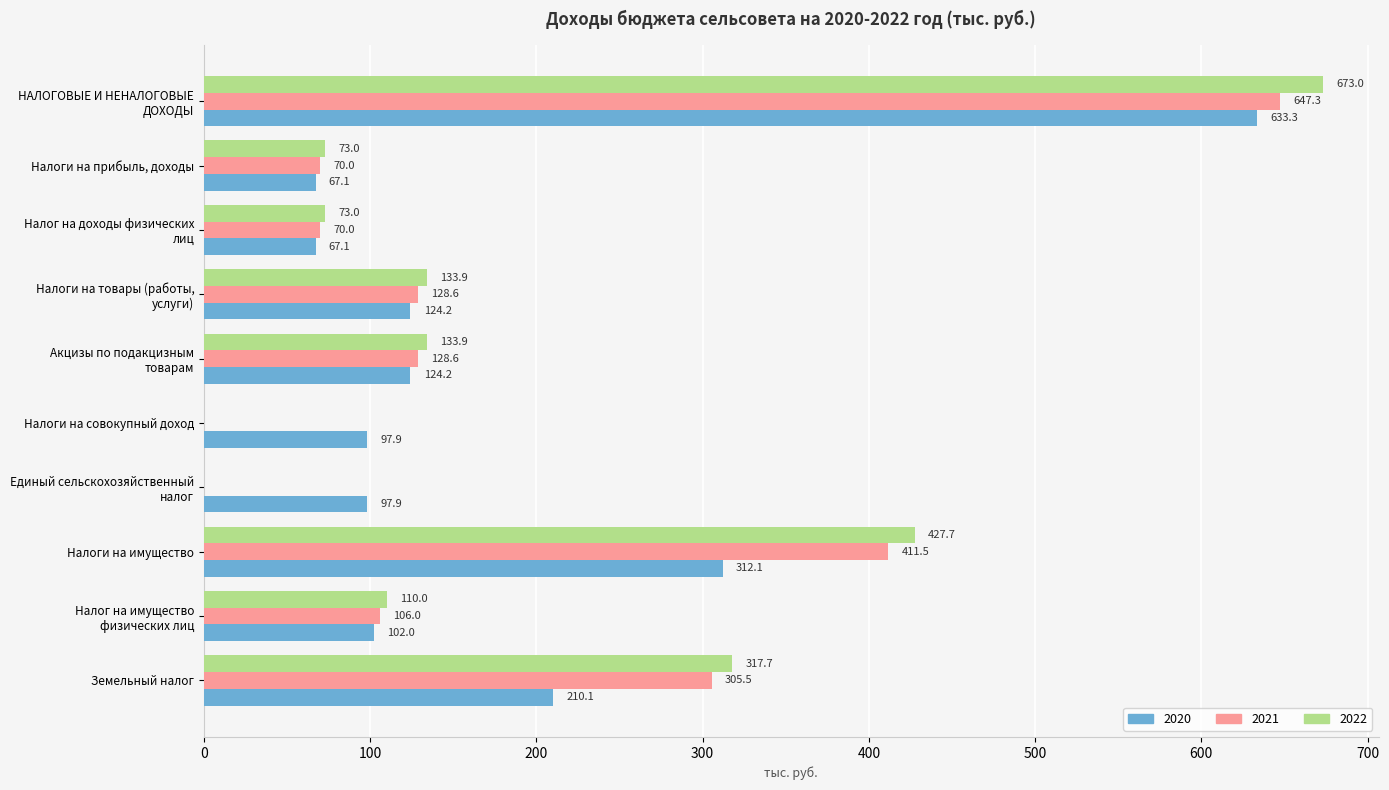

At which label is 2021 closest to 323?

Земельный налог